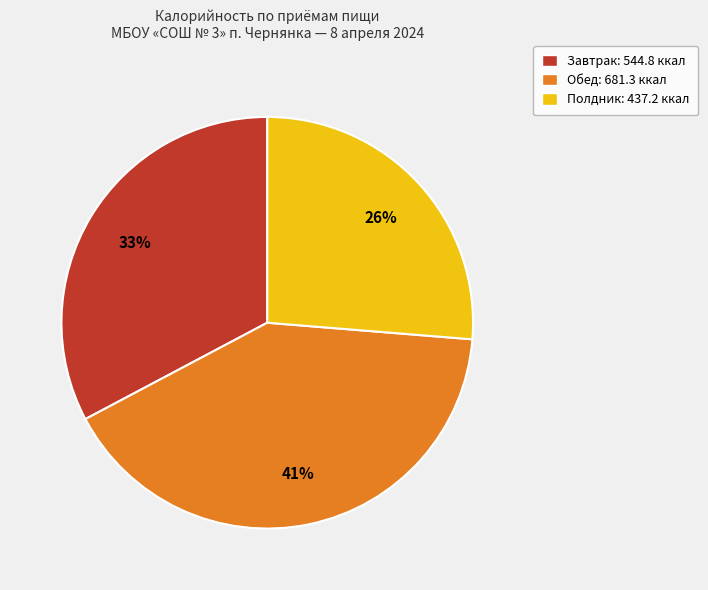

To the nearest percent, what is the difference between the largest and smallest slice percentages?

15%